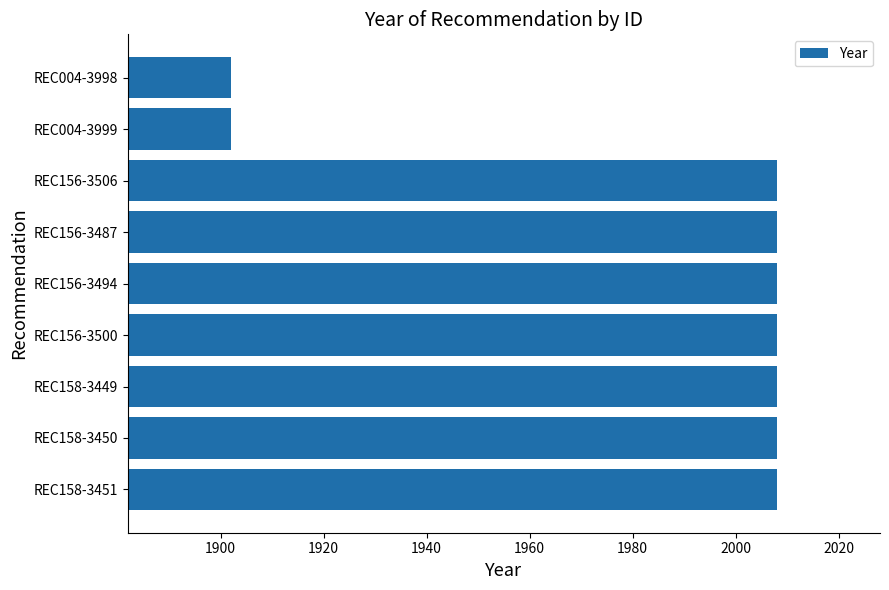

What is the smallest value displayed?

1902